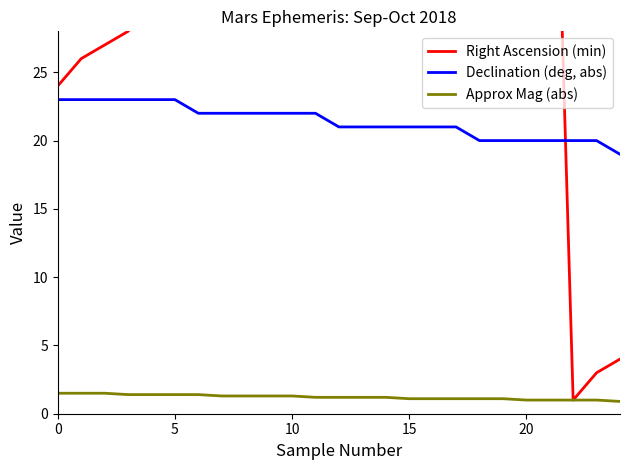

Which series has the largest total across all categories?

Right Ascension (min)